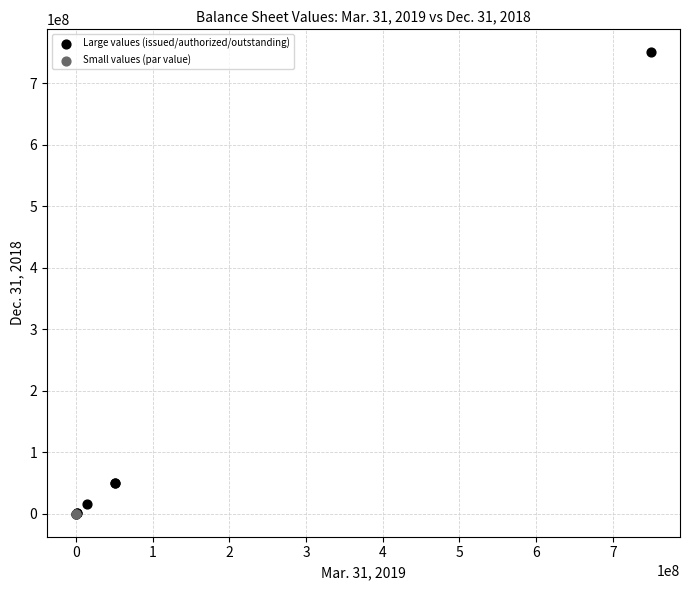

Which series reaches the maximum Y coordinate?

Large values (issued/authorized/outstanding)